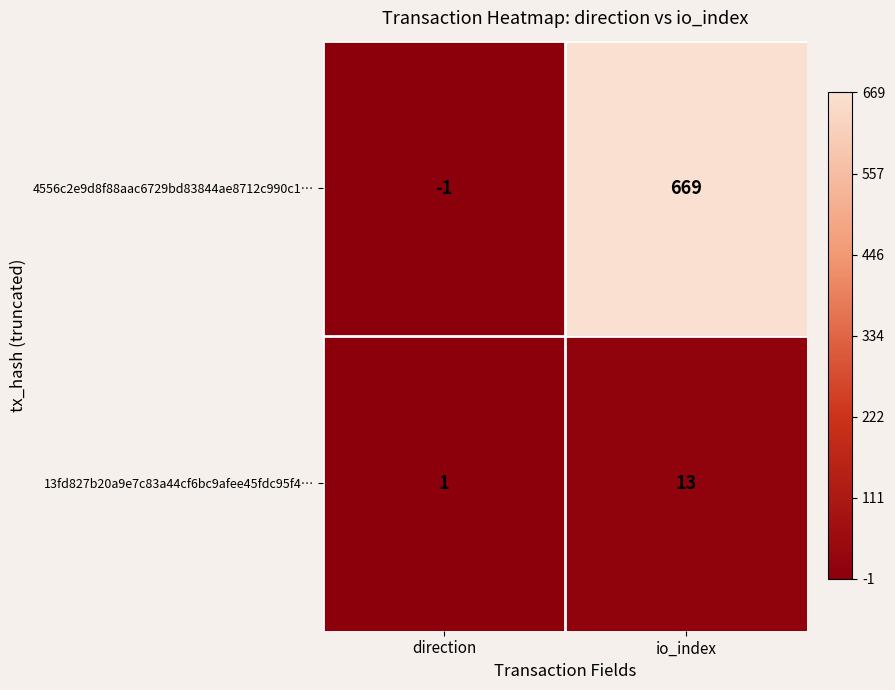

Rank the series by their average value, from highest to lowest.

4556c2e9d8f88aac6729bd83844ae8712c990c1…, 13fd827b20a9e7c83a44cf6bc9afee45fdc95f4…